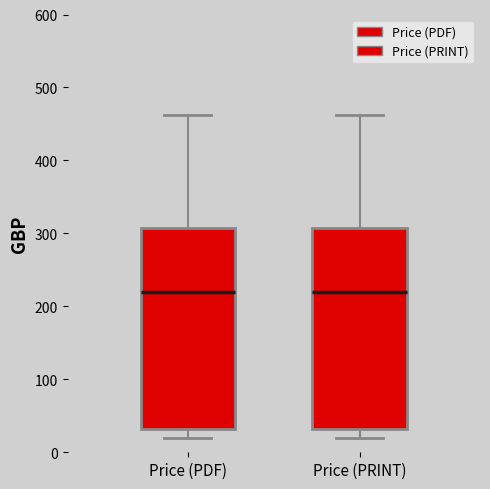

Reading left to right, transcribe this box plot: for each box, give where its median line is, the range the box spans, and where its two whiskers end, as read against the y-axis. The values are not printed on the chart, so give them approximately, as read against the axis.

Price (PDF): median 220, box 30 to 310, whiskers 20 to 460
Price (PRINT): median 220, box 30 to 310, whiskers 20 to 460